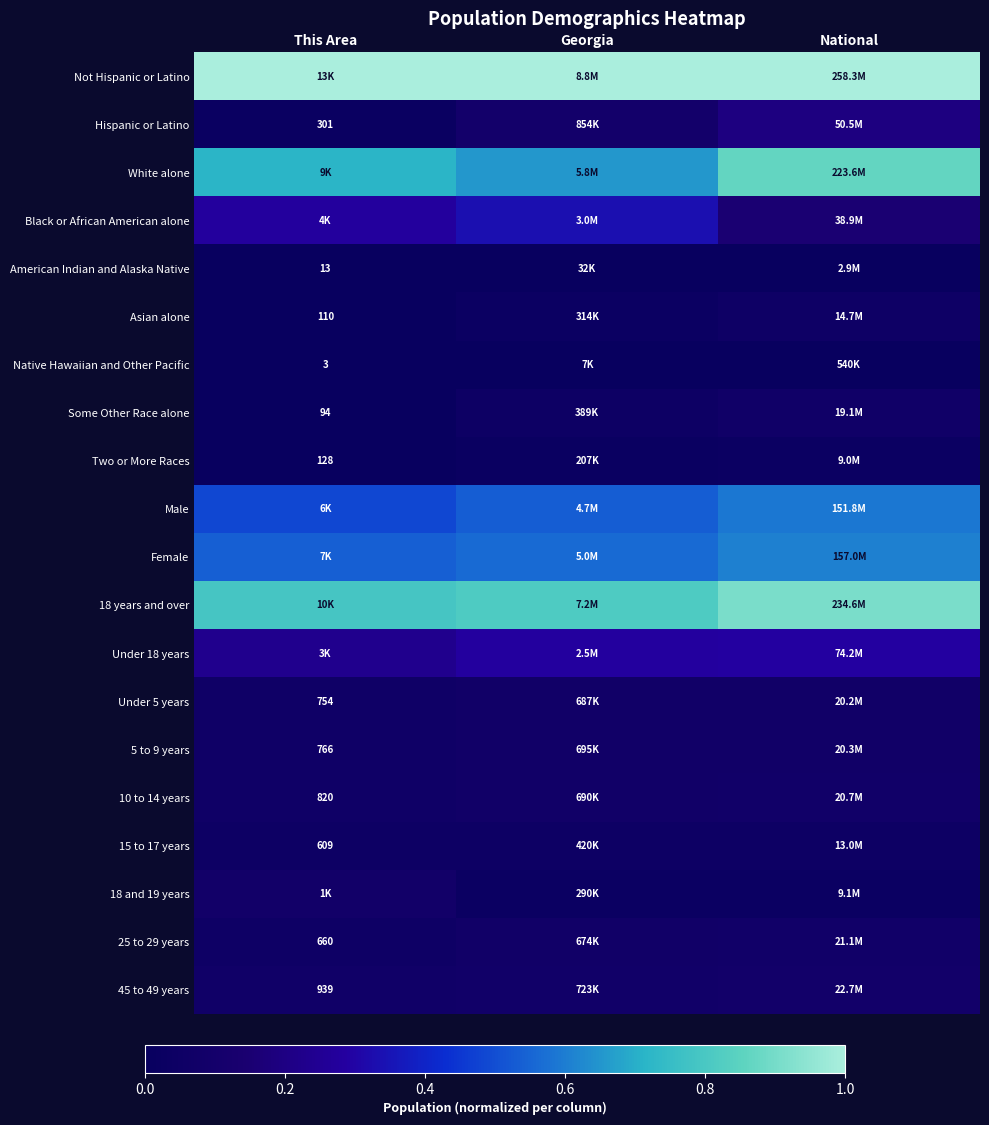

Where is 18 years and over nearest to the value 0?

This Area